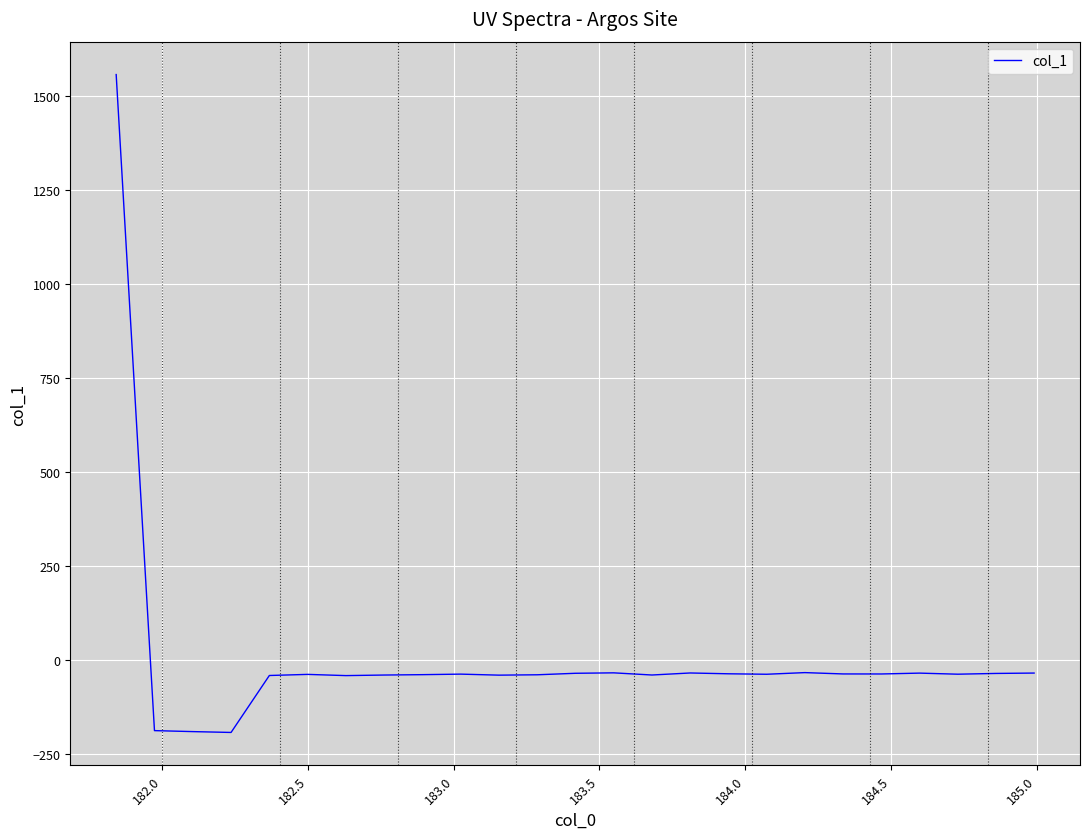

What is the smallest value displayed?

-193.3